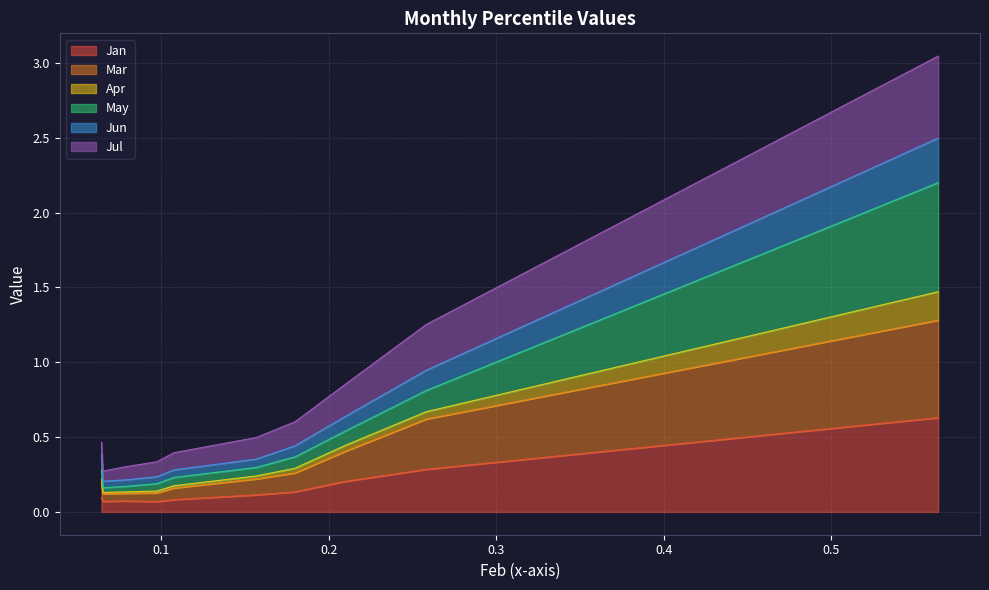

What is the sum of all Mar values?

3.5